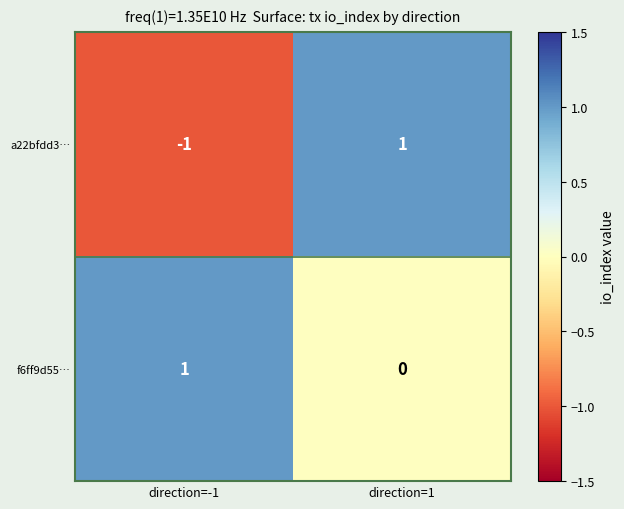

Rank the series at direction=-1 from highest to lowest value.

f6ff9d55…, a22bfdd3…